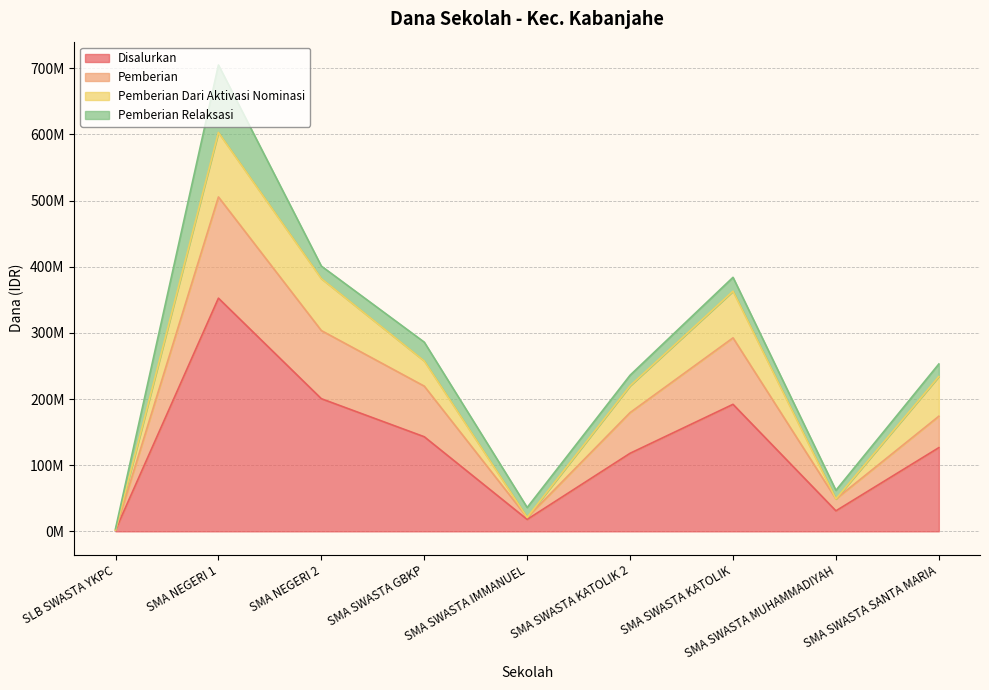

What is the difference between the second highest and minimum values in the Disalurkan series?

198500000